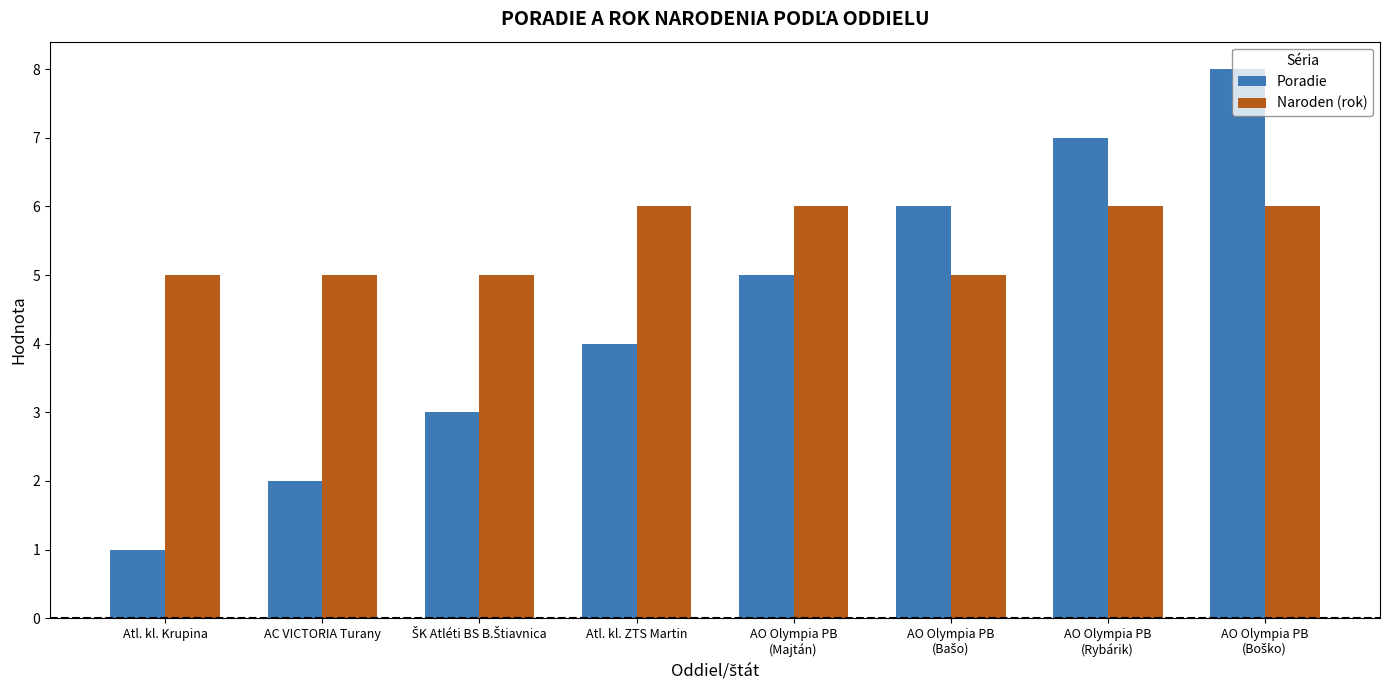

The Poradie series shows 1 at Atl. kl. Krupina. True or false?

True